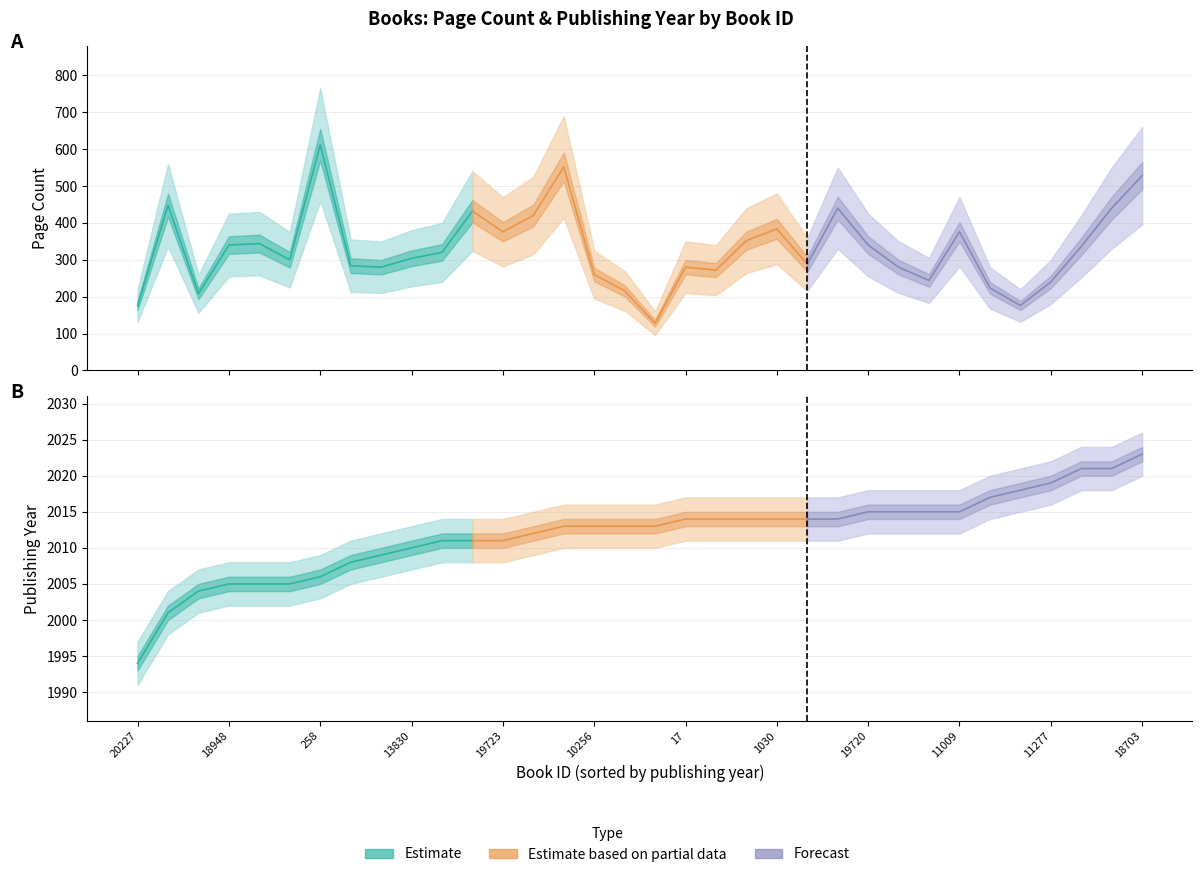

The Estimate based on partial data series shows 2746 at 19723. True or false?

False